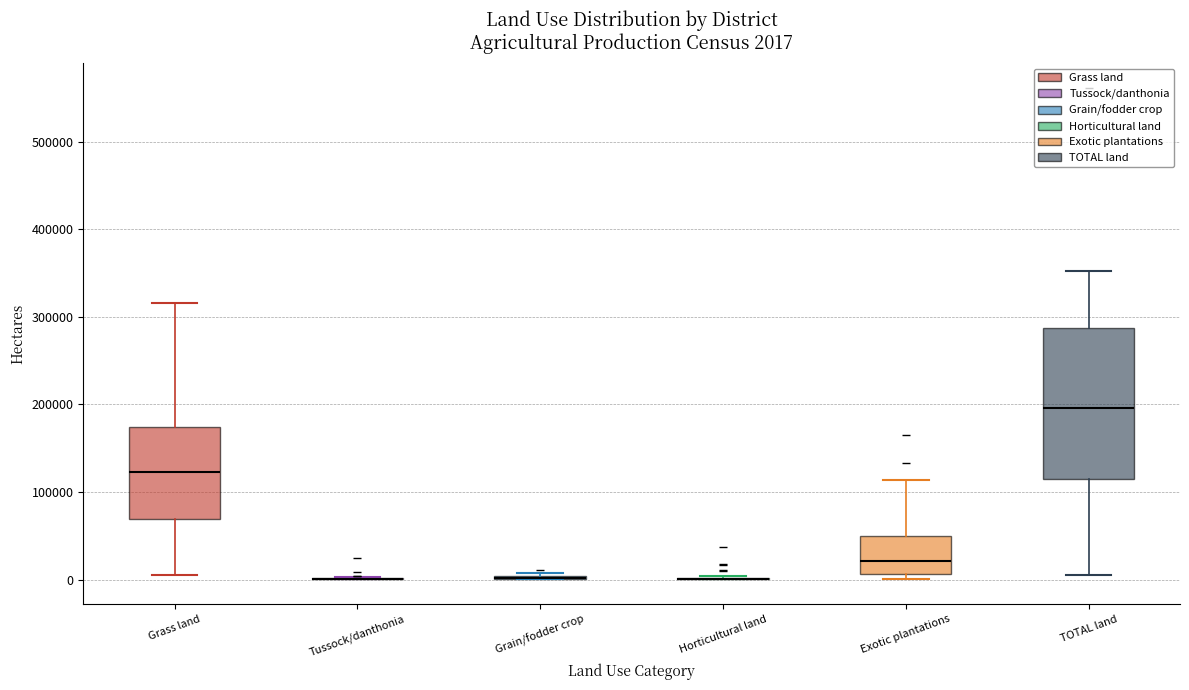

Which box is the tallest, from its lower edge to its upper edge?

TOTAL land